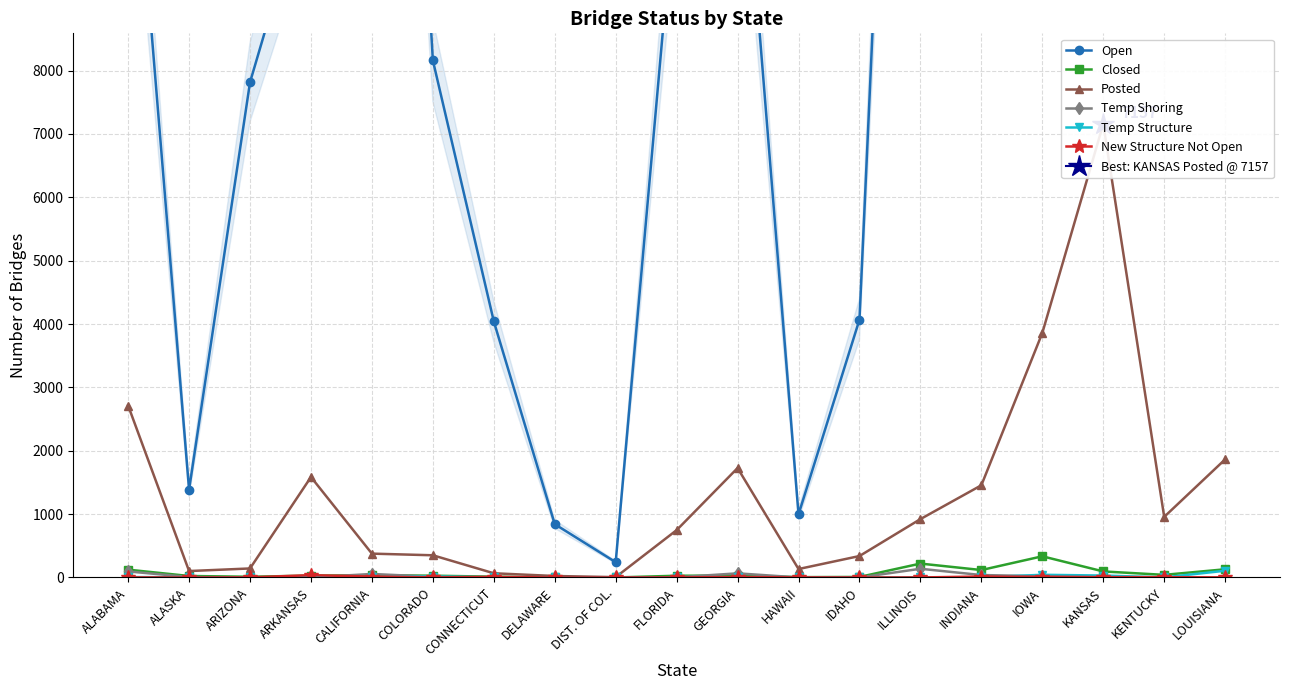

List the series in order of their peak value, lowest first.

New Structure Not Open, Temp Structure, Temp Shoring, Closed, Posted, Open